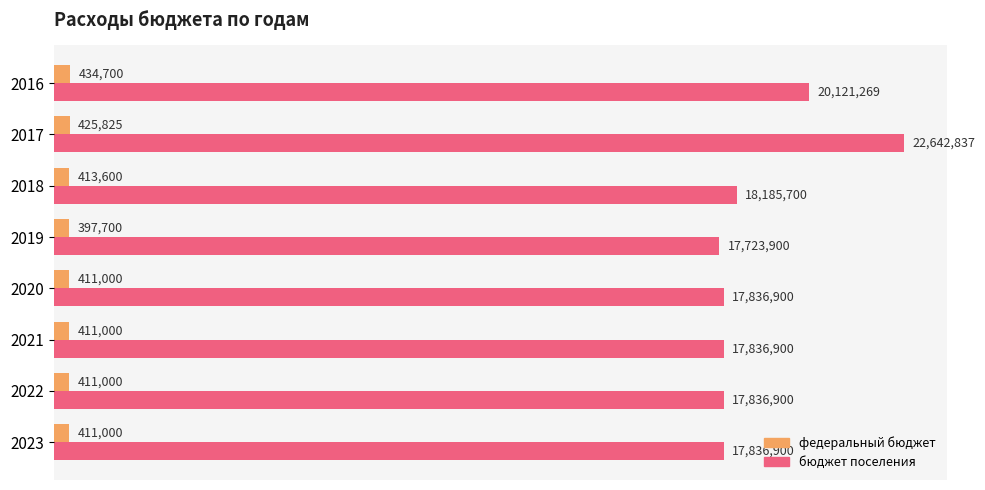

List the series in order of their overall mean, lowest first.

федеральный бюджет, бюджет поселения